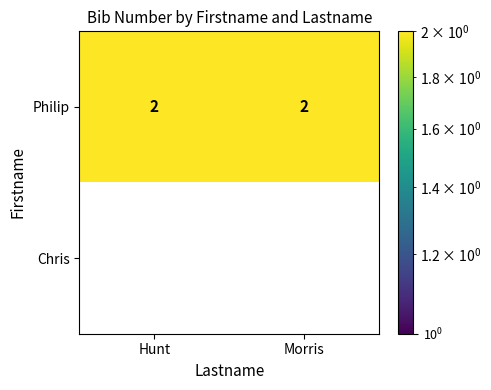

The value of Philip at Hunt is 2. True or false?

True